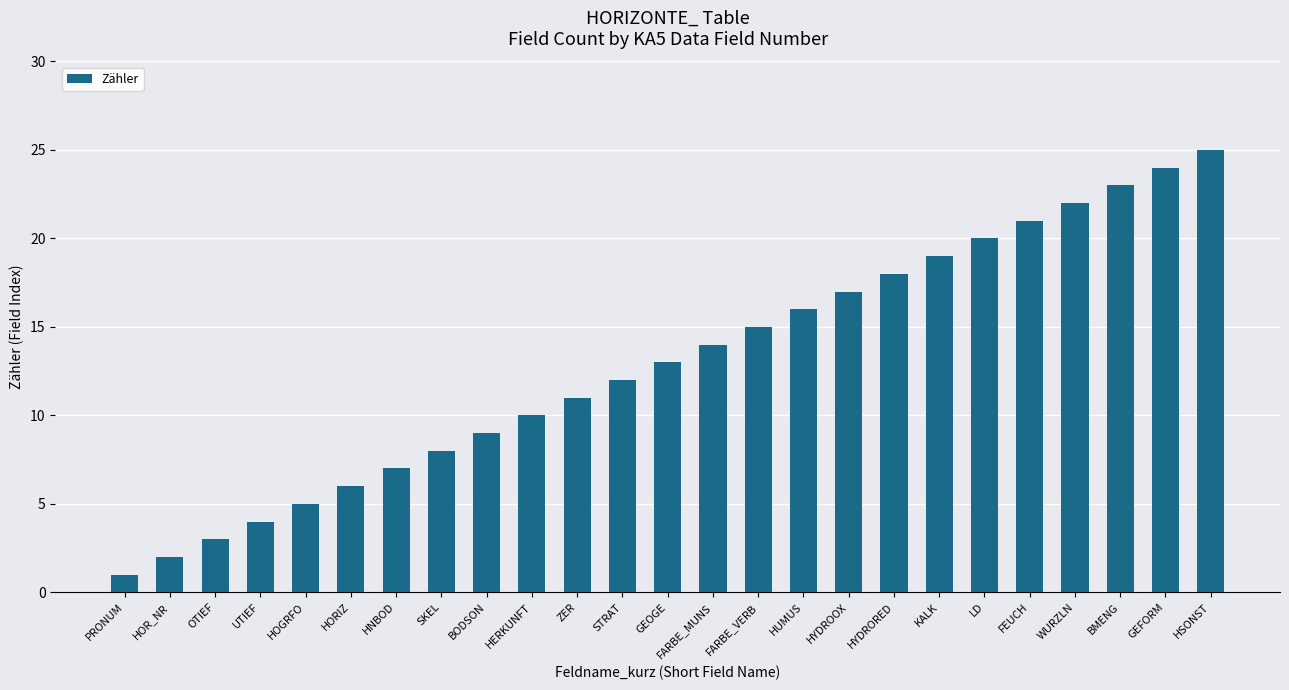

What is the label of the 16th bar from the right?

HERKUNFT